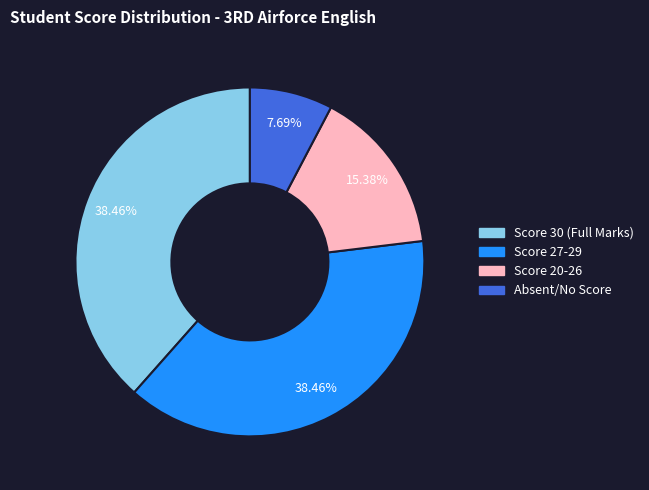

Is there a majority slice in this chart?

No